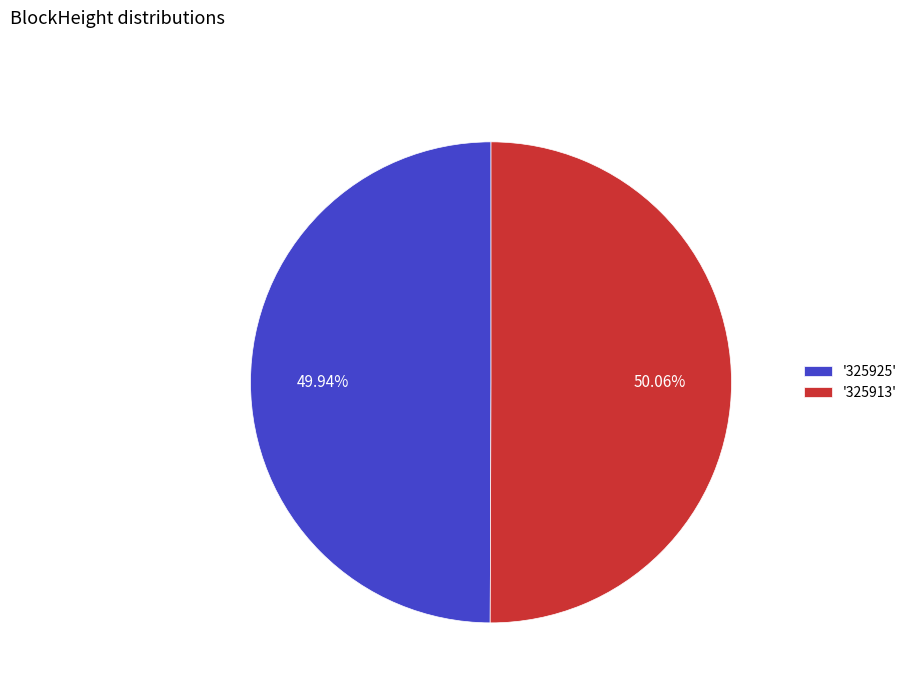

Does any single category account for the majority?

Yes